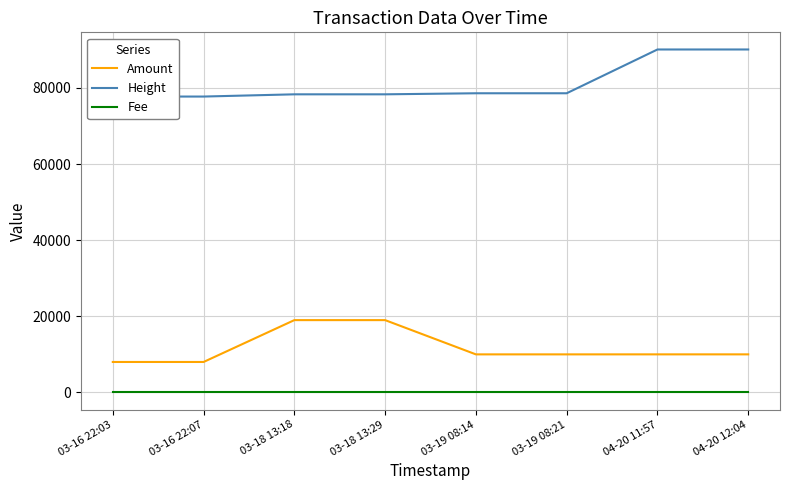

At how many categories does at least one series exceed 83178?

2